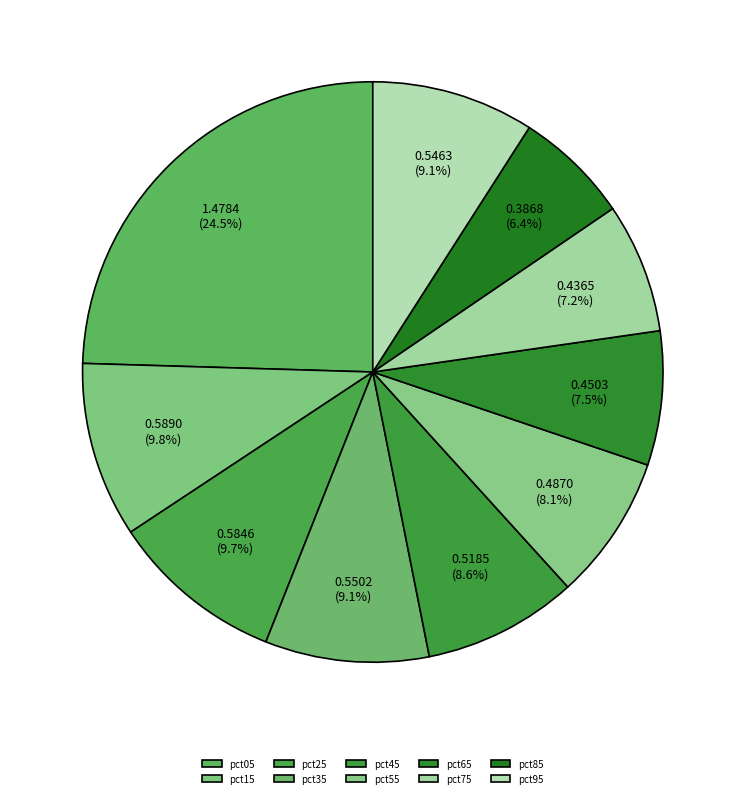

To the nearest percent, what percentage of the pie is pct95?

9%